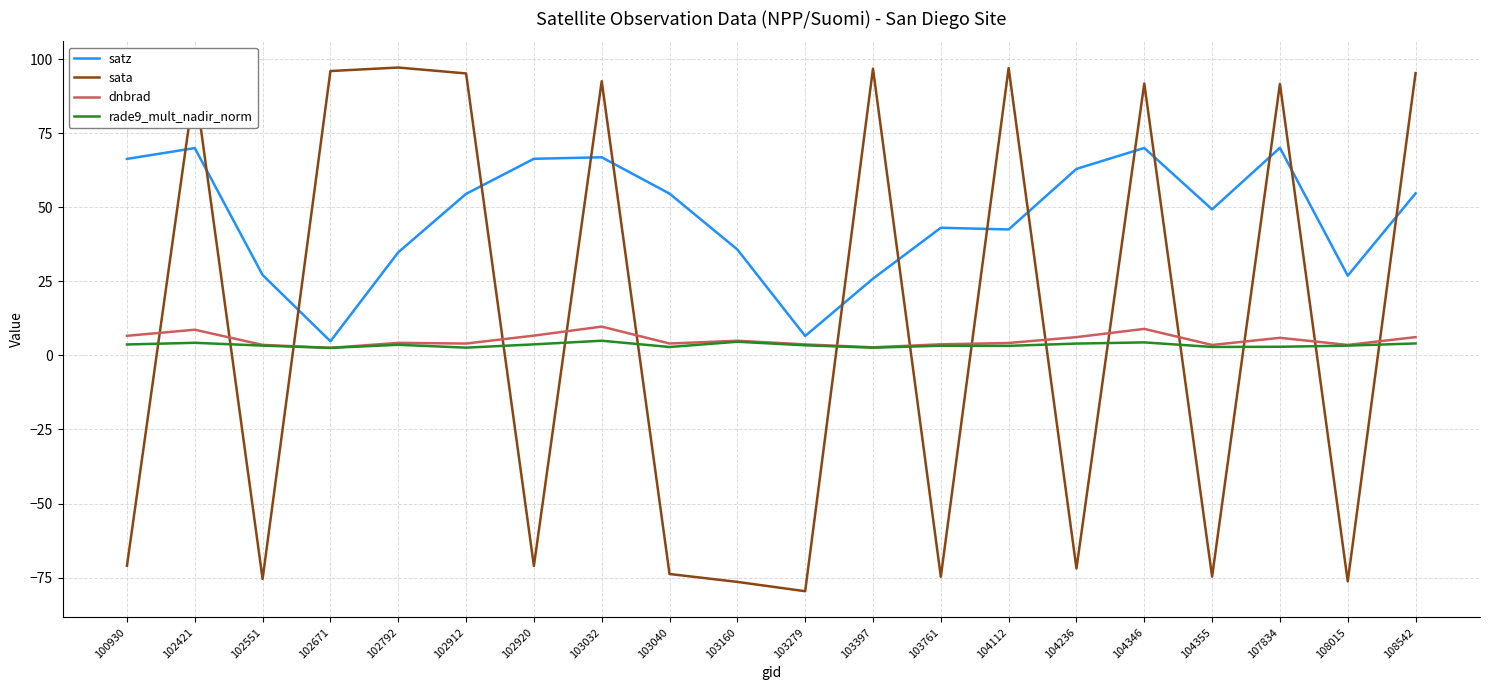

The satz series shows 118.5 at 102920. True or false?

False